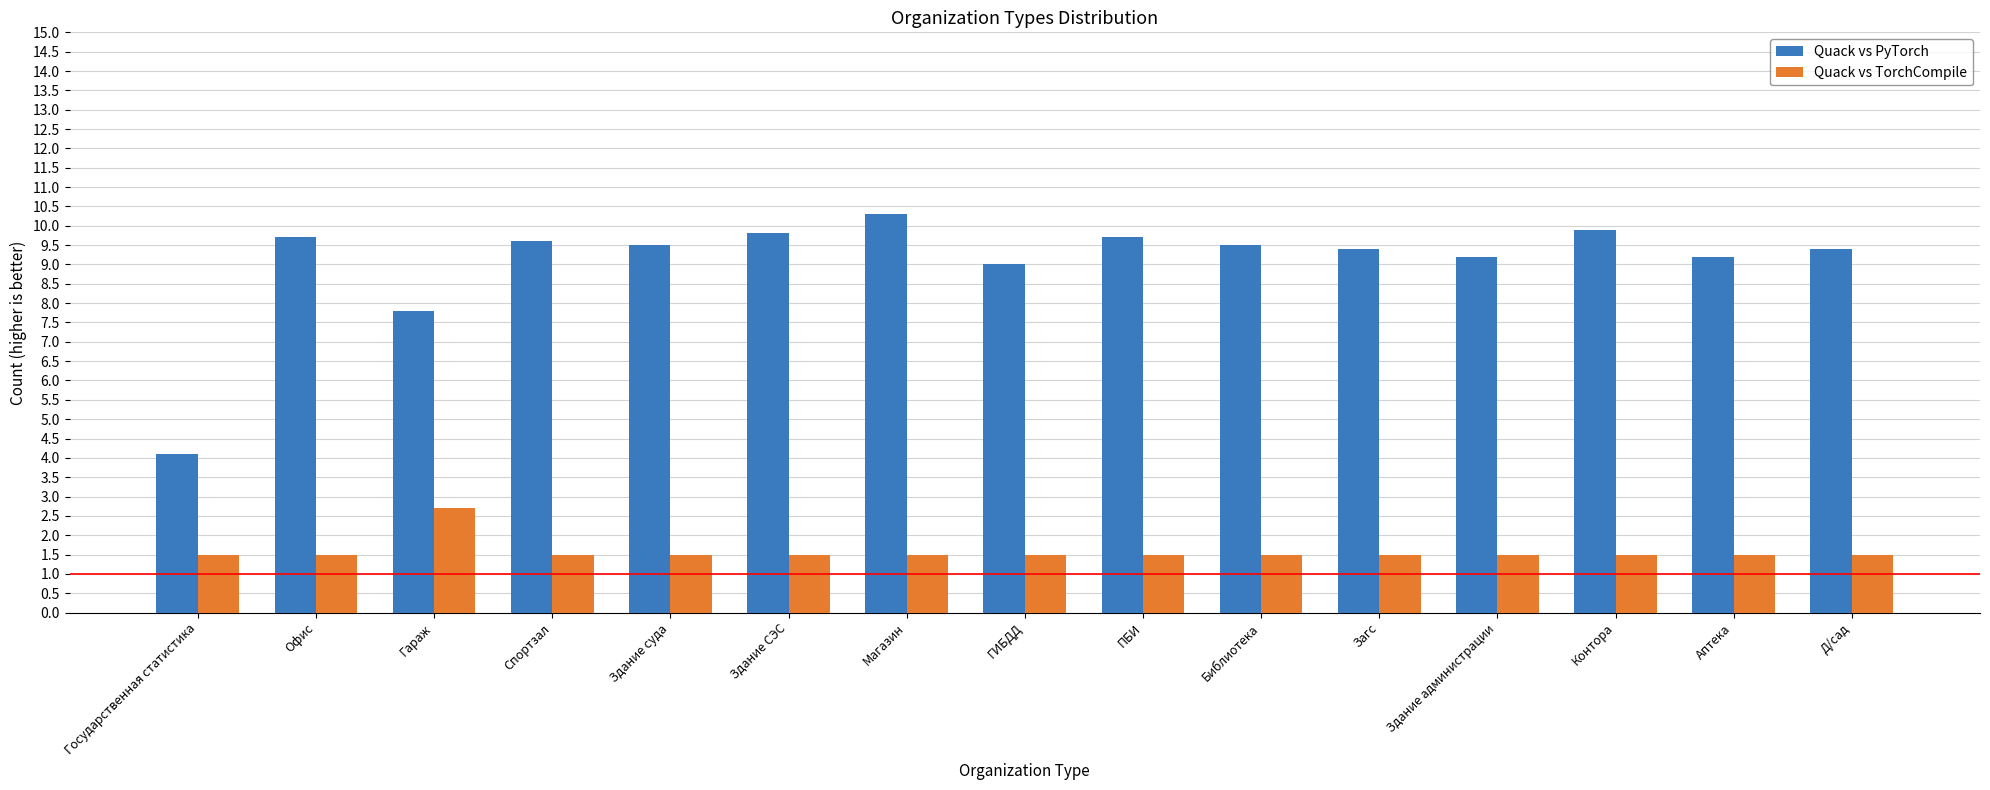

At Аптека, list the series in order from largest to smallest.

Quack vs PyTorch, Quack vs TorchCompile